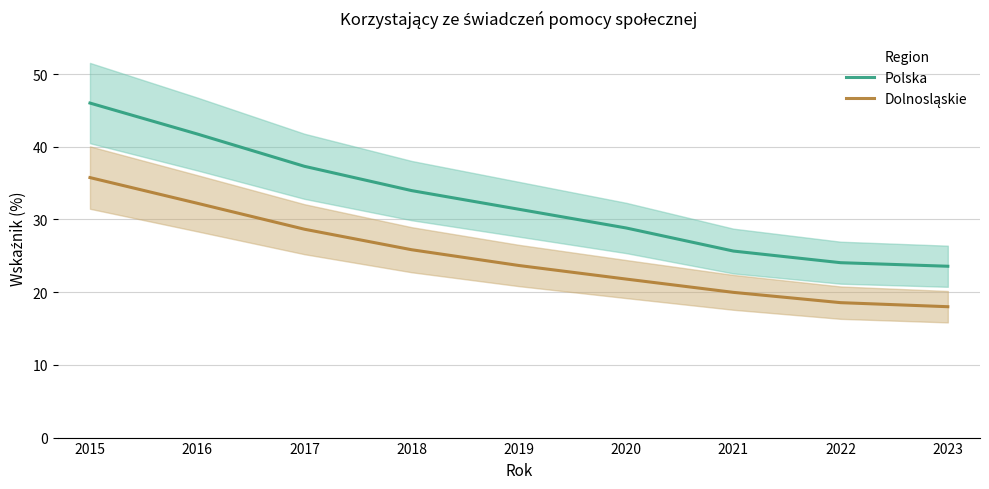

True or false: Dolnosląskie has more than 2 points higher than both neighbors.

False